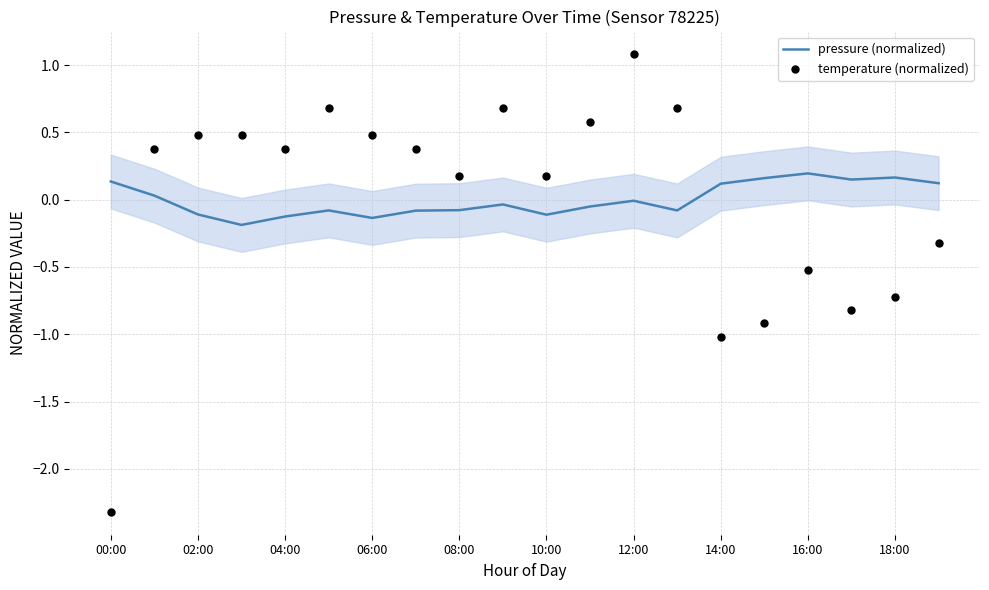

Which series has the largest total across all categories?

temperature (normalized)